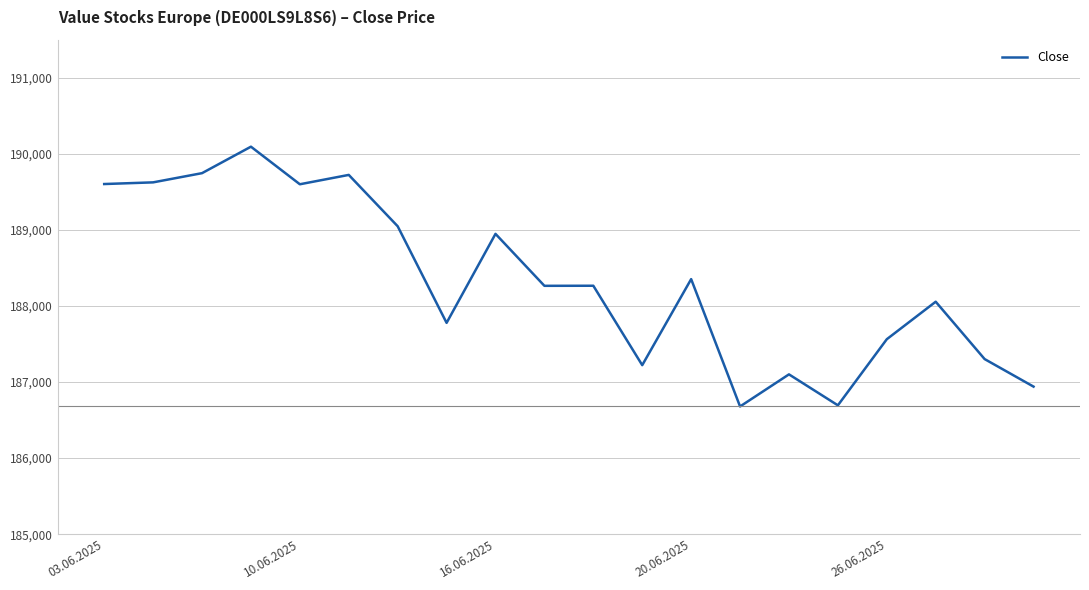

What is the smallest value displayed?

186679